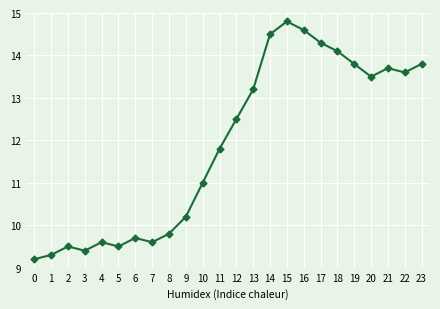

Reading right to left, what are all the values shown in this chart?

13.8	13.6	13.7	13.5	13.8	14.1	14.3	14.6	14.8	14.5	13.2	12.5	11.8	11.0	10.2	9.8	9.6	9.7	9.5	9.6	9.4	9.5	9.3	9.2